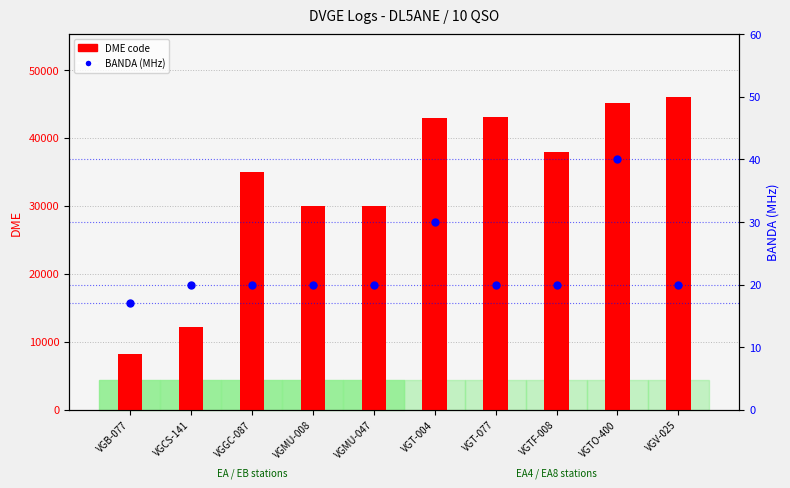

Reading right to left, list all the values displayed in this chart.

DME code: 46038	45193	38003	43116	43004	30015	30002	35023	12130	8181
BANDA (MHz): 20	40	20	20	30	20	20	20	20	17